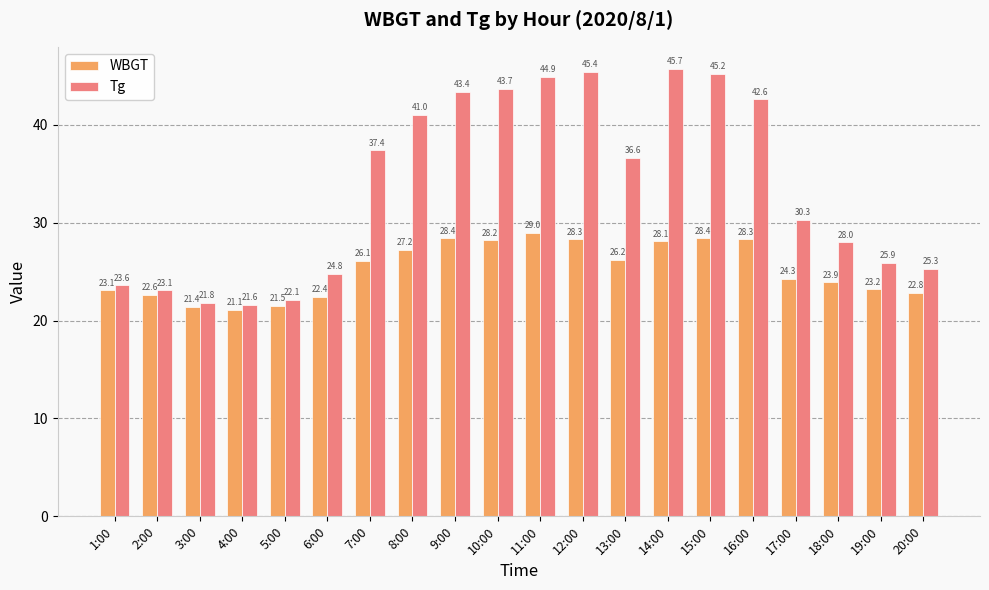

What is the approximate value of WBGT at 1:00?

23.1